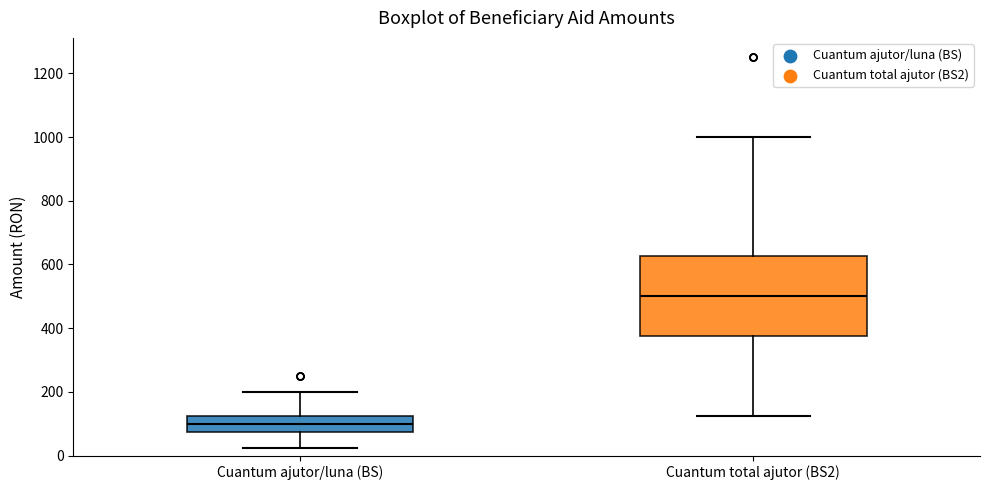

Which box's median line is the highest?

Cuantum total ajutor (BS2)